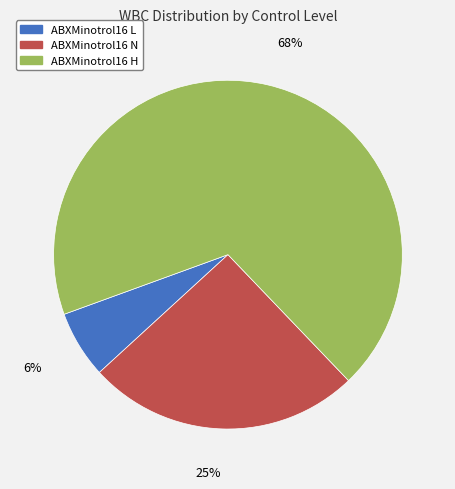

How many slices are in this pie chart?

3